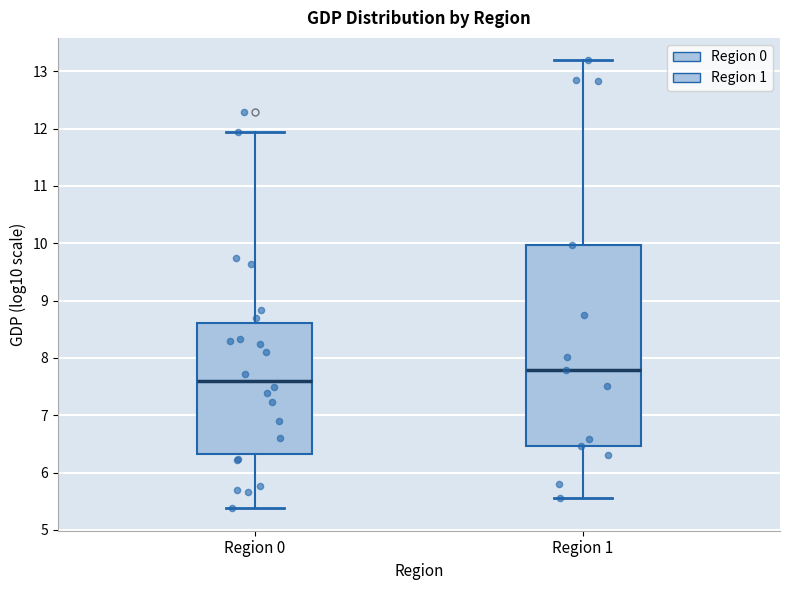

Reading left to right, transcribe this box plot: for each box, give where its median line is, the range the box spans, and where its two whiskers end, as read against the y-axis. The values are not printed on the chart, so give them approximately, as read against the axis.

Region 0: median 7.6, box 6.3 to 8.6, whiskers 5.4 to 11.9
Region 1: median 7.8, box 6.5 to 10.0, whiskers 5.6 to 13.2